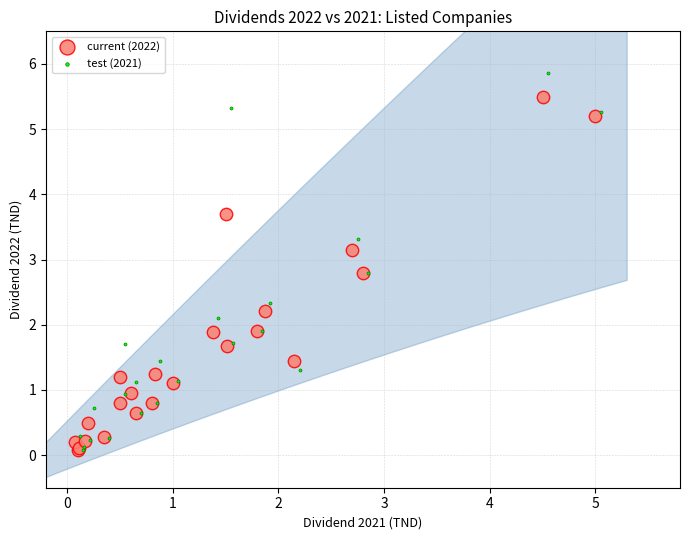

What are all the series names shown in the legend?

current (2022), test (2021)